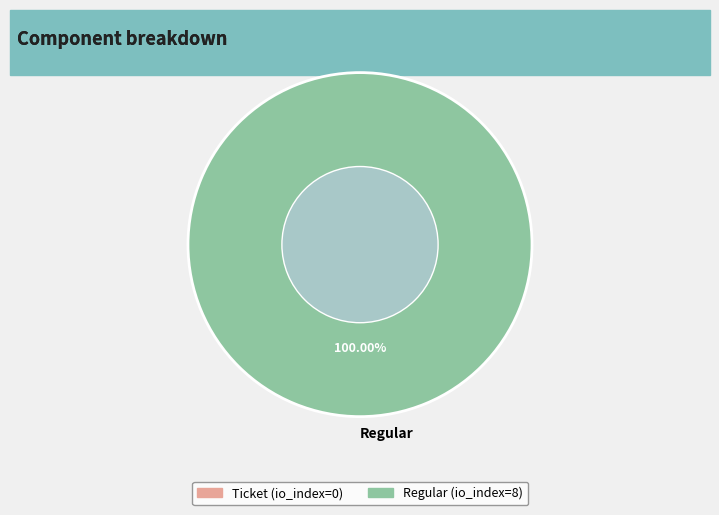

Rank the categories by value from lowest to highest.

Regular